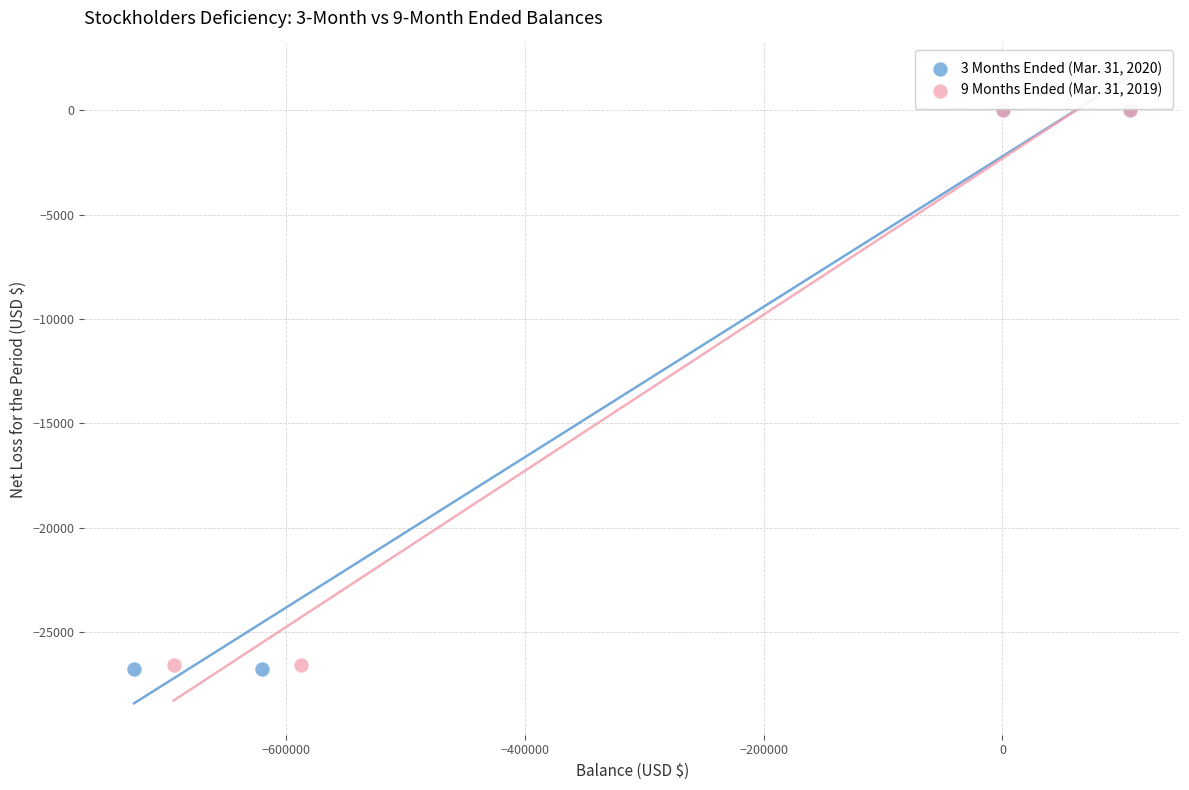

Which series has the largest Y range (max minus min)?

3 Months Ended (Mar. 31, 2020)